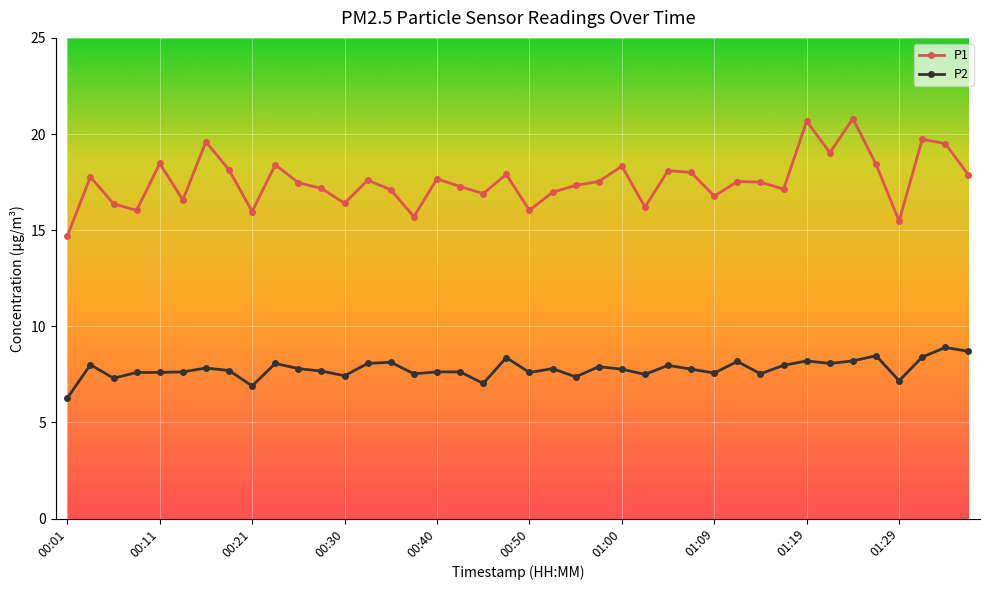

What are all the series names shown in the legend?

P1, P2